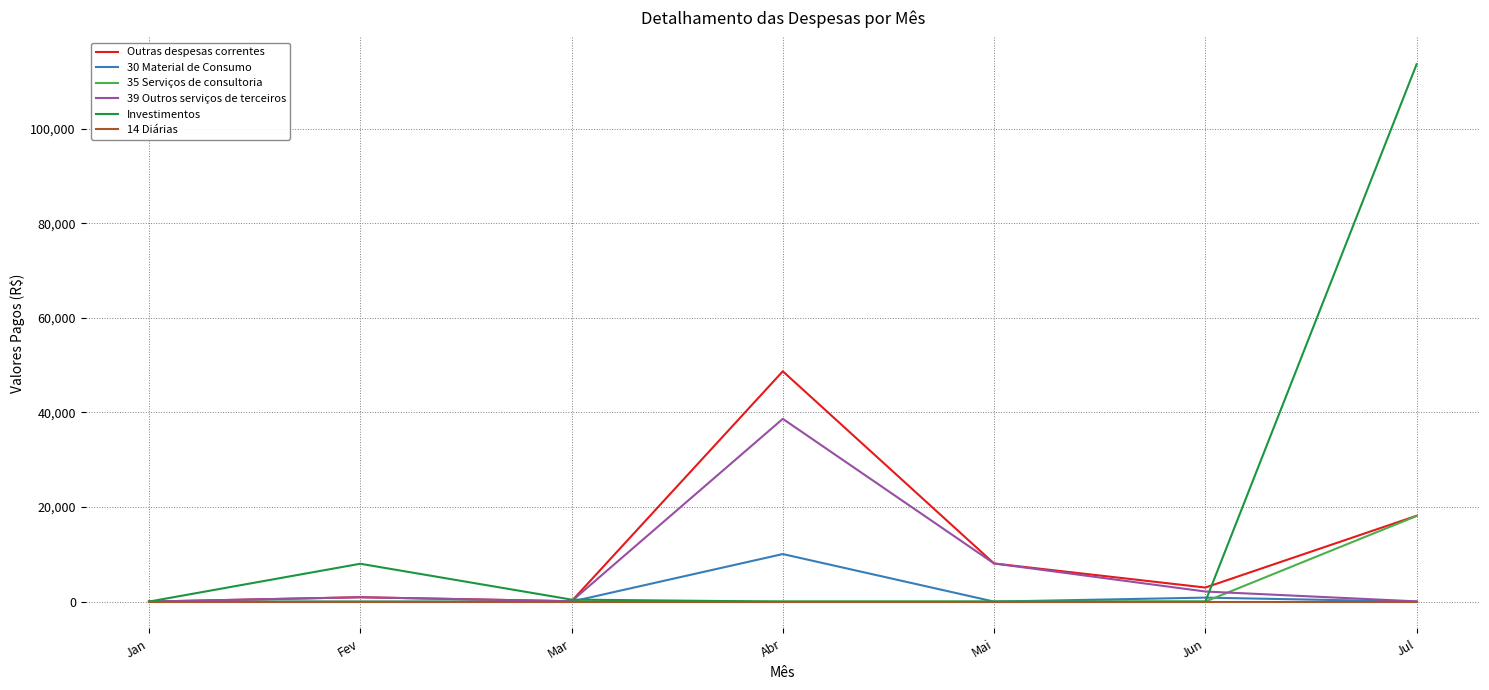

The value of 30 Material de Consumo at Mar is 0.0. True or false?

True